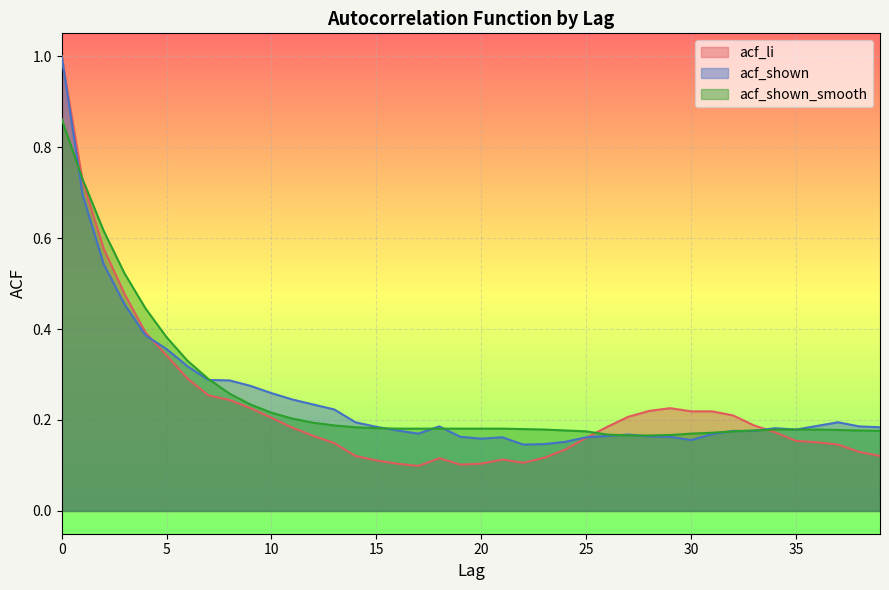

How many acf_shown_smooth values are between 0 and 1?

40